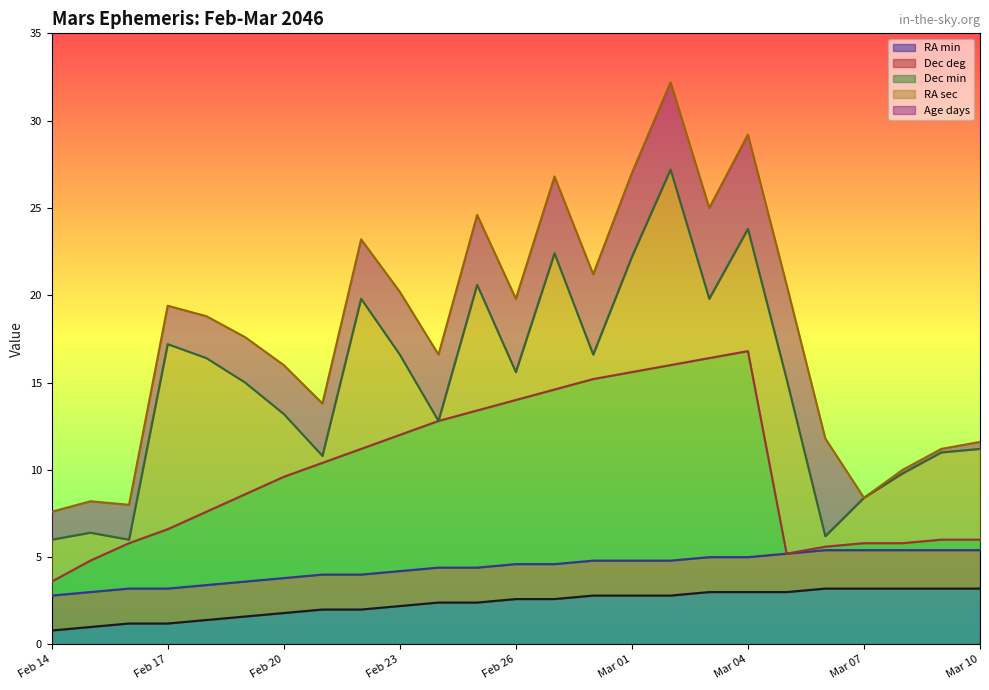

Reading left to right, list all the values displayed in this chart.

RA min: Feb 14=4	Feb 15=5	Feb 16=6	Feb 17=6	Feb 18=7	Feb 19=8	Feb 20=9	Feb 21=10	Feb 22=10	Feb 23=11	Feb 24=12	Feb 25=12	Feb 26=13	Feb 27=13	Feb 28=14	Mar 01=14	Mar 02=14	Mar 03=15	Mar 04=15	Mar 05=15	Mar 06=16	Mar 07=16	Mar 08=16	Mar 09=16	Mar 10=16
Dec deg: Feb 14=10	Feb 15=10	Feb 16=10	Feb 17=10	Feb 18=10	Feb 19=10	Feb 20=10	Feb 21=10	Feb 22=10	Feb 23=10	Feb 24=10	Feb 25=10	Feb 26=10	Feb 27=10	Feb 28=10	Mar 01=10	Mar 02=10	Mar 03=10	Mar 04=10	Mar 05=11	Mar 06=11	Mar 07=11	Mar 08=11	Mar 09=11	Mar 10=11
Dec min: Feb 14=4	Feb 15=9	Feb 16=13	Feb 17=17	Feb 18=21	Feb 19=25	Feb 20=29	Feb 21=32	Feb 22=36	Feb 23=39	Feb 24=42	Feb 25=45	Feb 26=47	Feb 27=50	Feb 28=52	Mar 01=54	Mar 02=56	Mar 03=57	Mar 04=59	Mar 05=0	Mar 06=1	Mar 07=2	Mar 08=2	Mar 09=3	Mar 10=3
RA sec: Feb 14=12	Feb 15=8	Feb 16=1	Feb 17=53	Feb 18=44	Feb 19=32	Feb 20=18	Feb 21=2	Feb 22=43	Feb 23=23	Feb 24=0	Feb 25=36	Feb 26=8	Feb 27=39	Feb 28=7	Mar 01=33	Mar 02=56	Mar 03=17	Mar 04=35	Mar 05=50	Mar 06=3	Mar 07=13	Mar 08=20	Mar 09=25	Mar 10=26
Age days: Feb 14=8	Feb 15=9	Feb 16=10	Feb 17=11	Feb 18=12	Feb 19=13	Feb 20=14	Feb 21=15	Feb 22=17	Feb 23=18	Feb 24=19	Feb 25=20	Feb 26=21	Feb 27=22	Feb 28=23	Mar 01=24	Mar 02=25	Mar 03=26	Mar 04=27	Mar 05=27	Mar 06=28	Mar 07=0	Mar 08=1	Mar 09=1	Mar 10=2